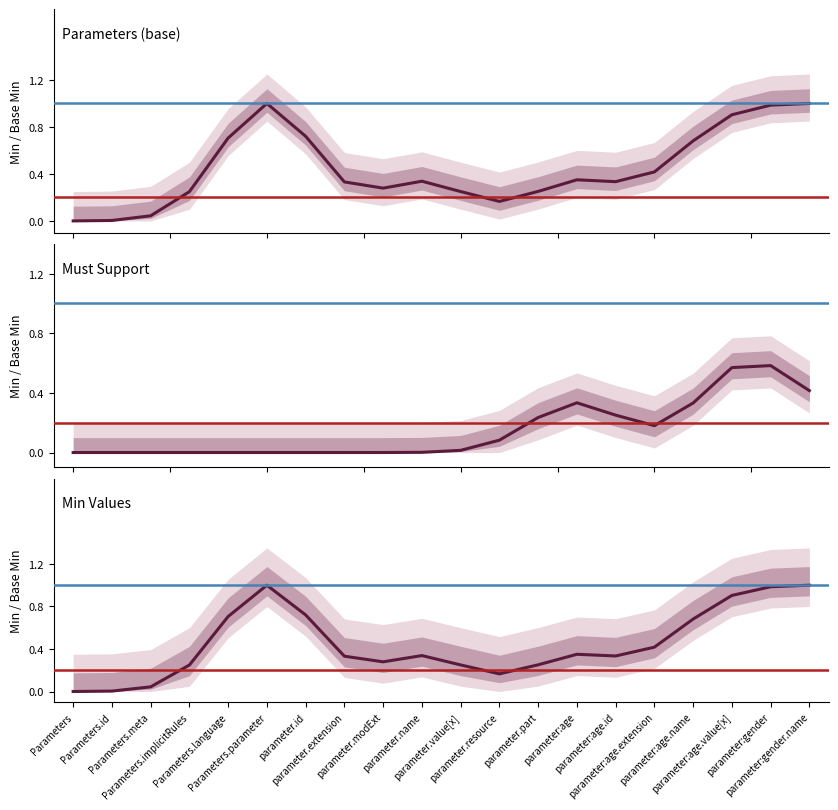

Which series has the largest range (max minus min)?

Parameters (base)